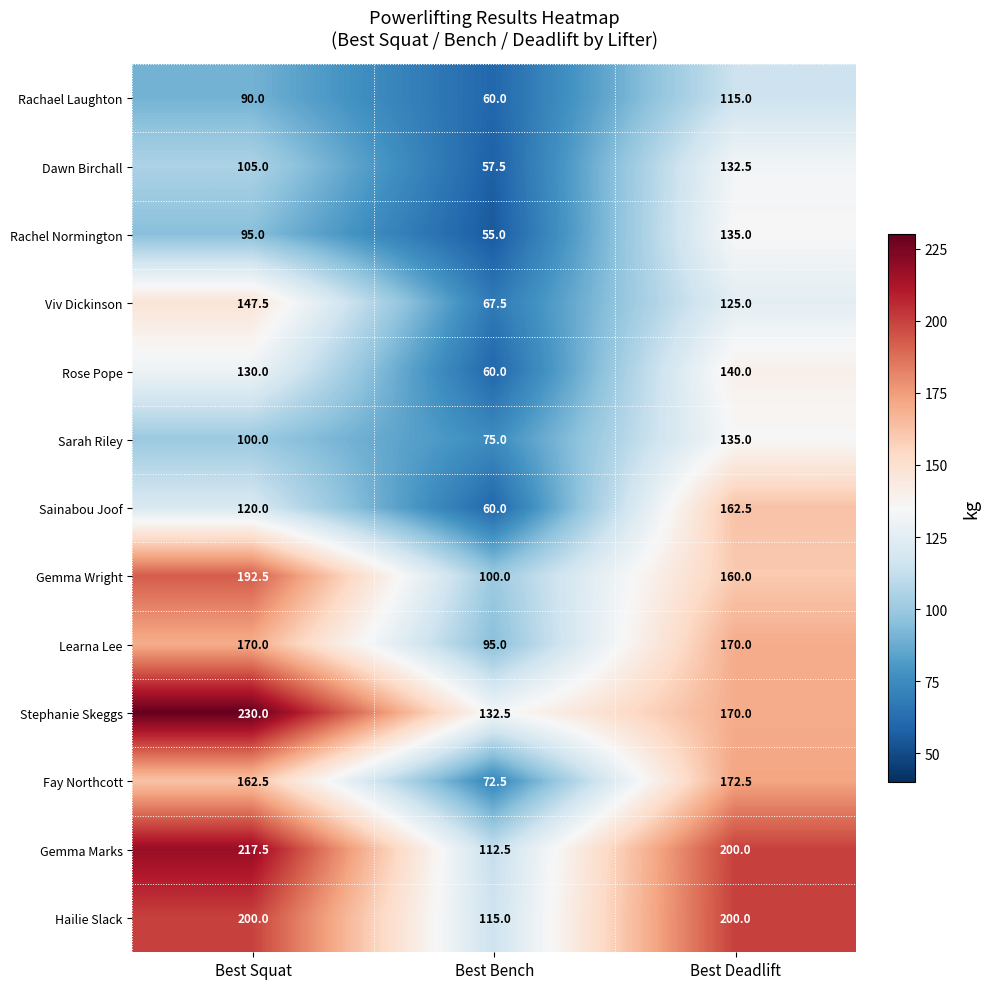

At which label is Rachel Normington closest to 95?

Best Squat